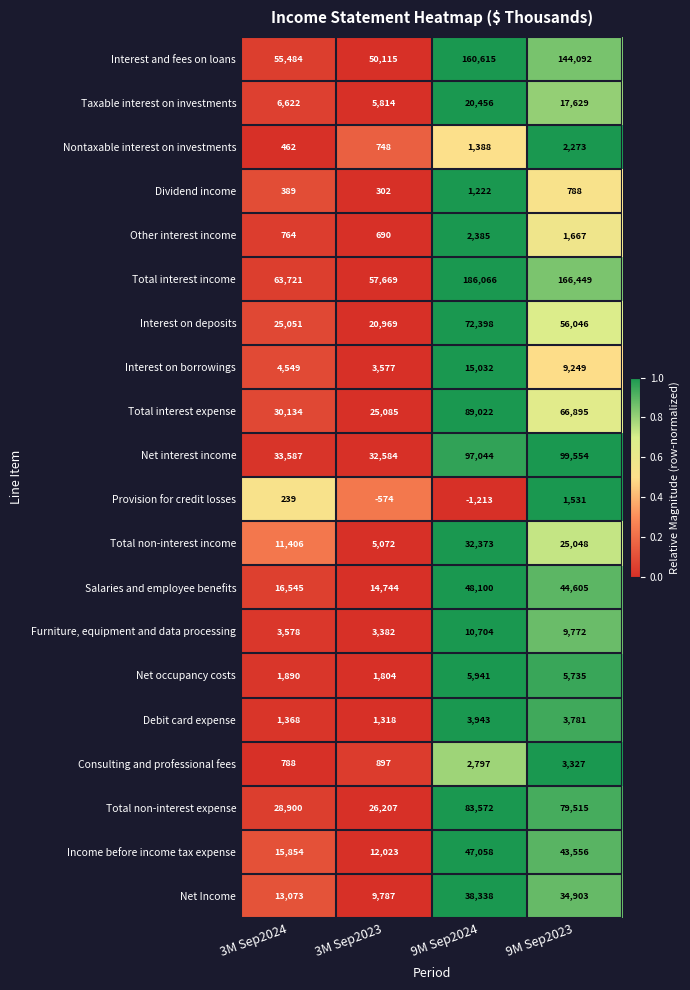

True or false: Dividend income has a value of 123 at 3M Sep2024.

False